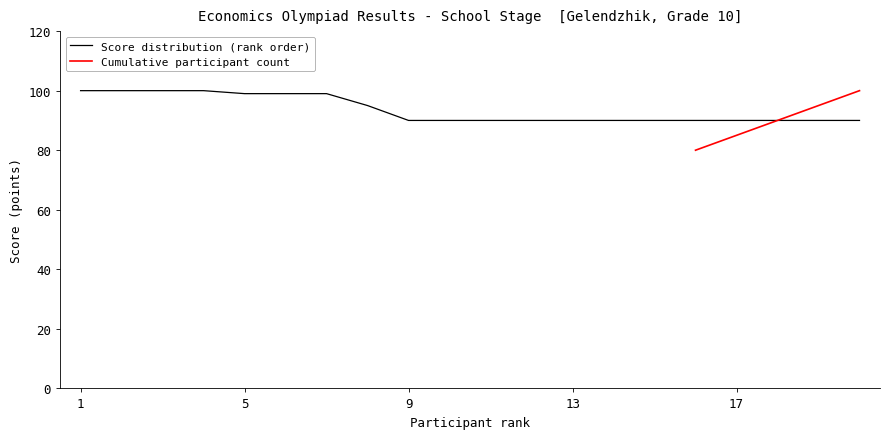

True or false: the data shows 43 at 20.

False